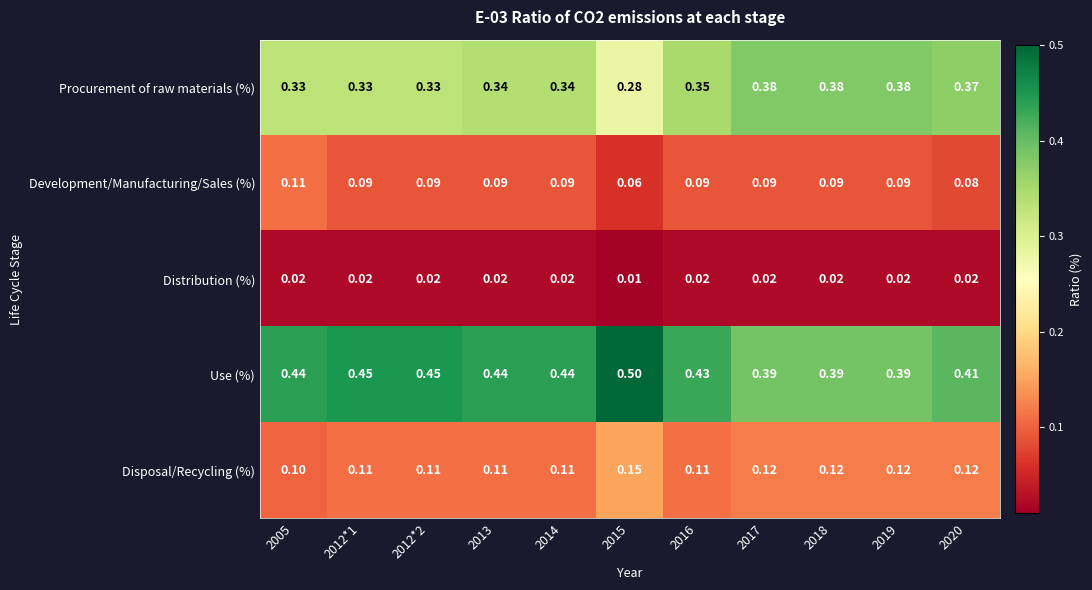

Which series has the largest range (max minus min)?

Use (%)